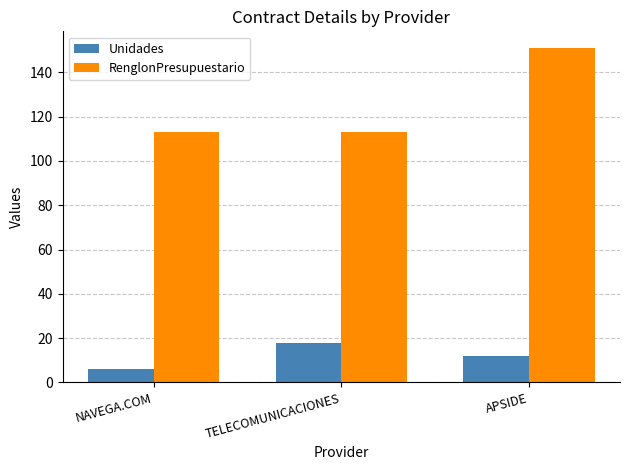

Rank the series by their average value, from lowest to highest.

Unidades, RenglonPresupuestario